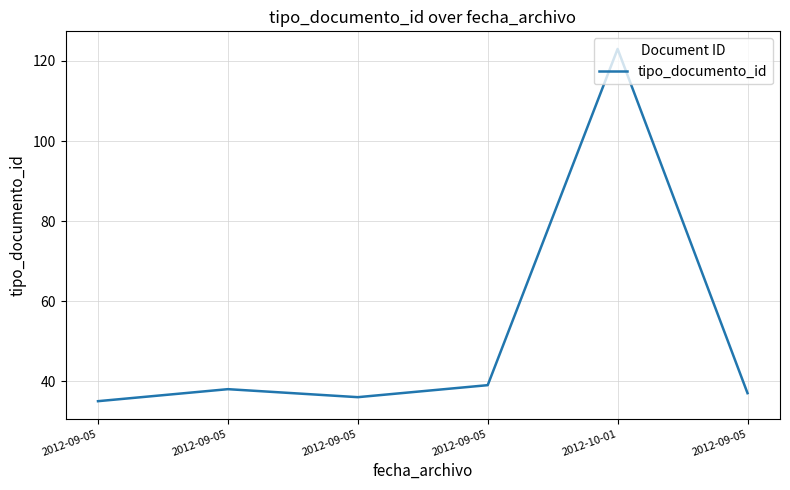

Does the chart display data point markers on the line(s)?

No